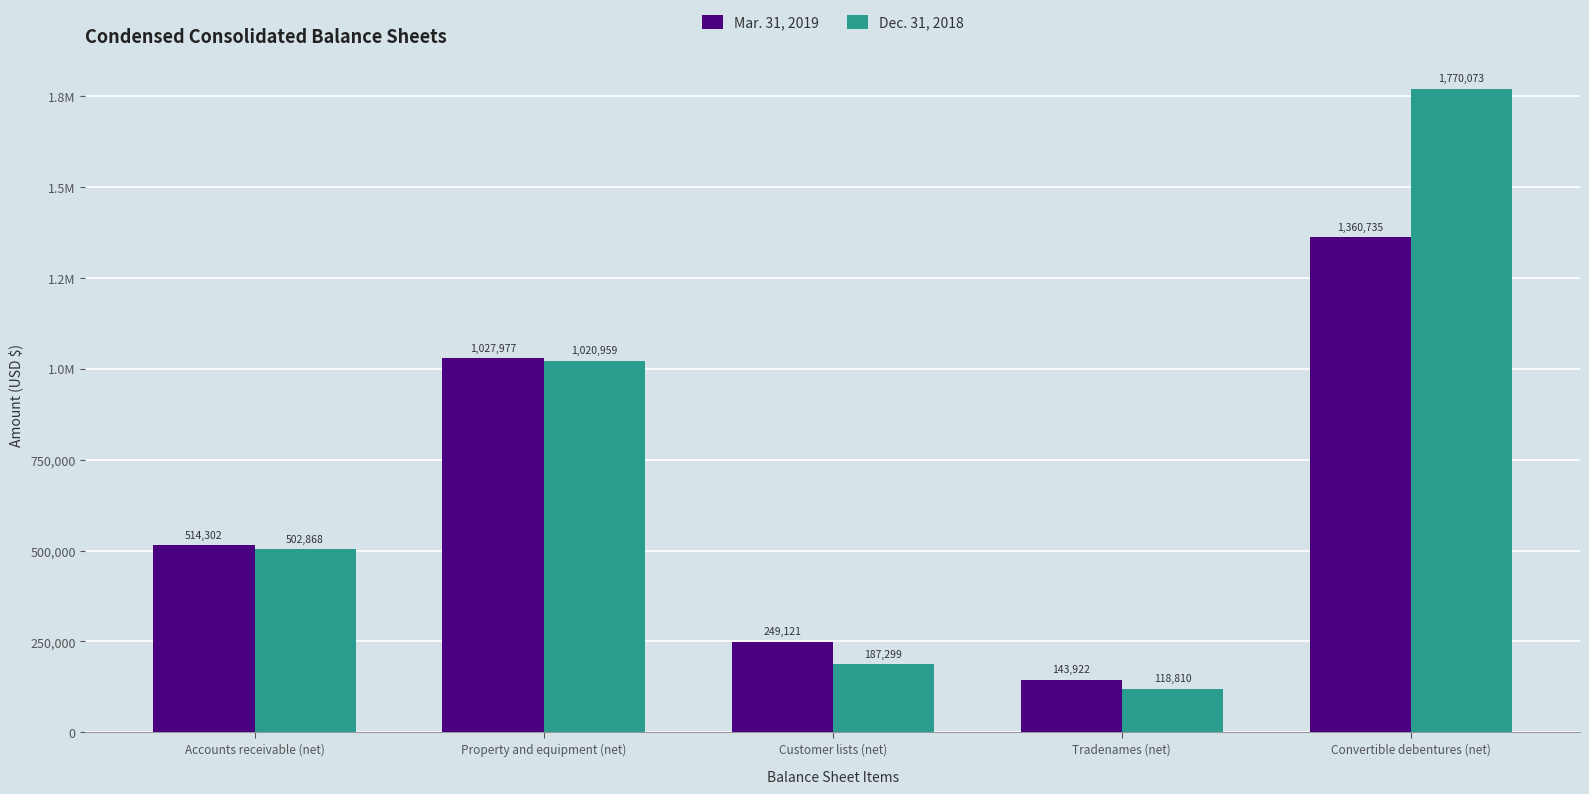

What is the label of the 4th bar from the left?

Tradenames (net)